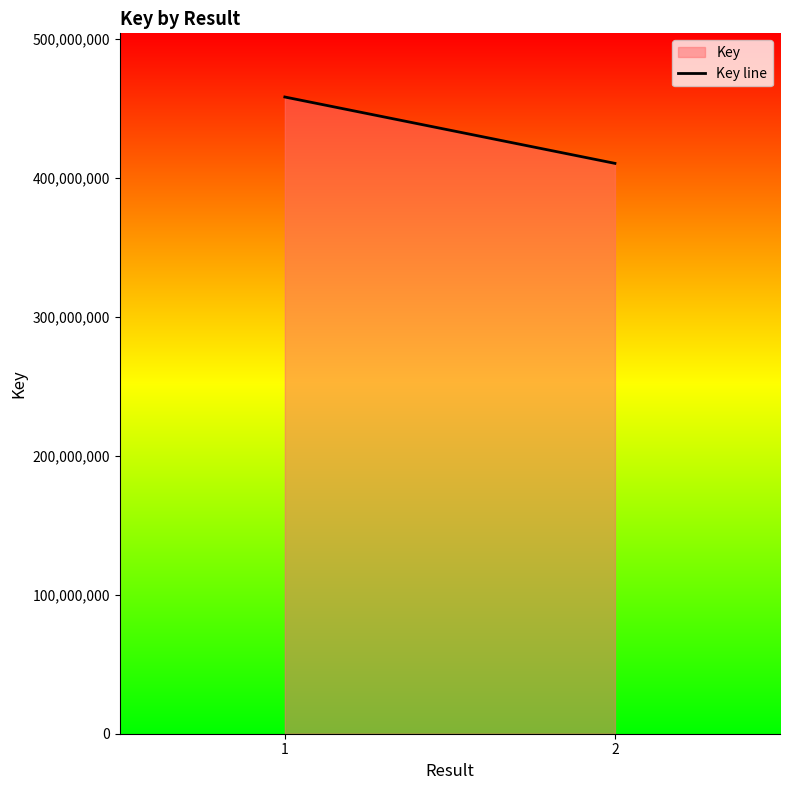

The value at 1 is 798690410. True or false?

False